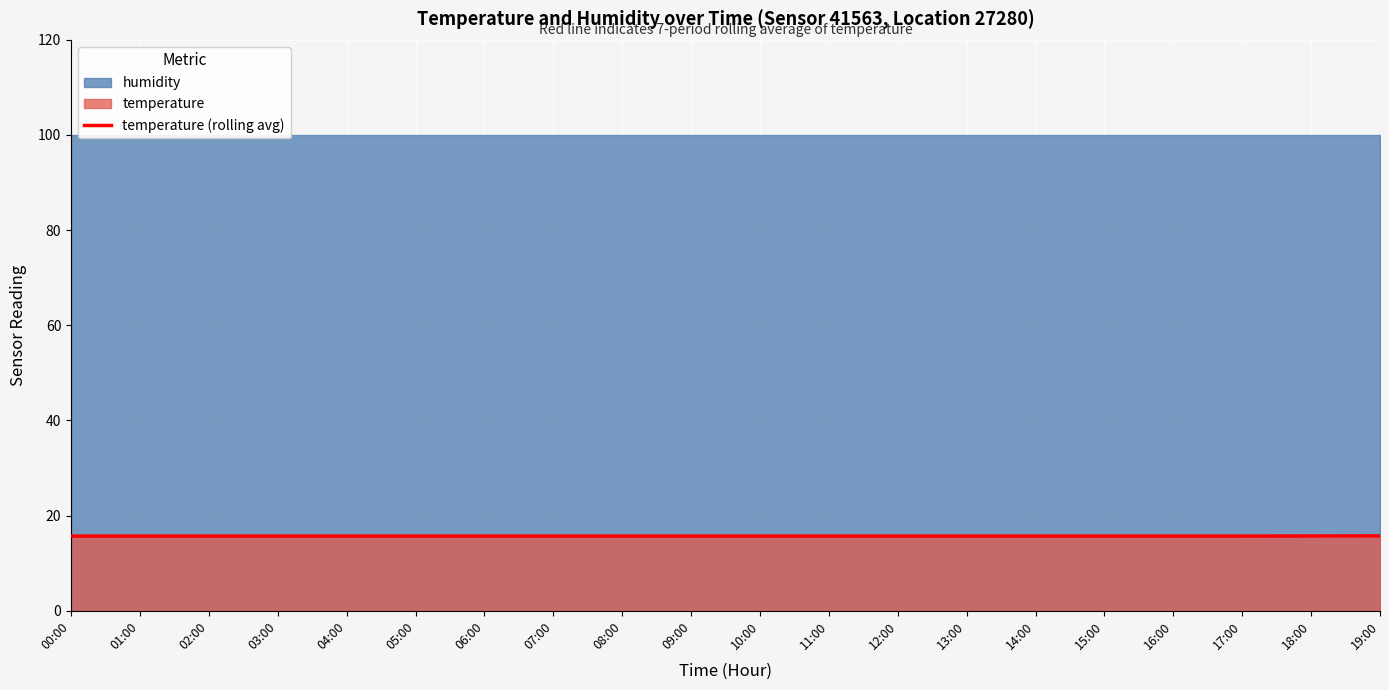

What position from the left is 09:00?

10